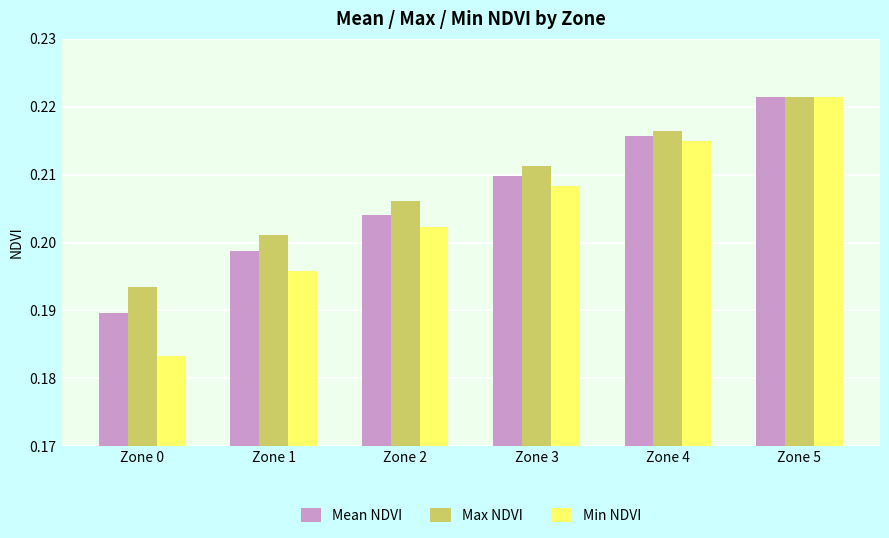

The Max NDVI series shows 0.1 at Zone 1. True or false?

False